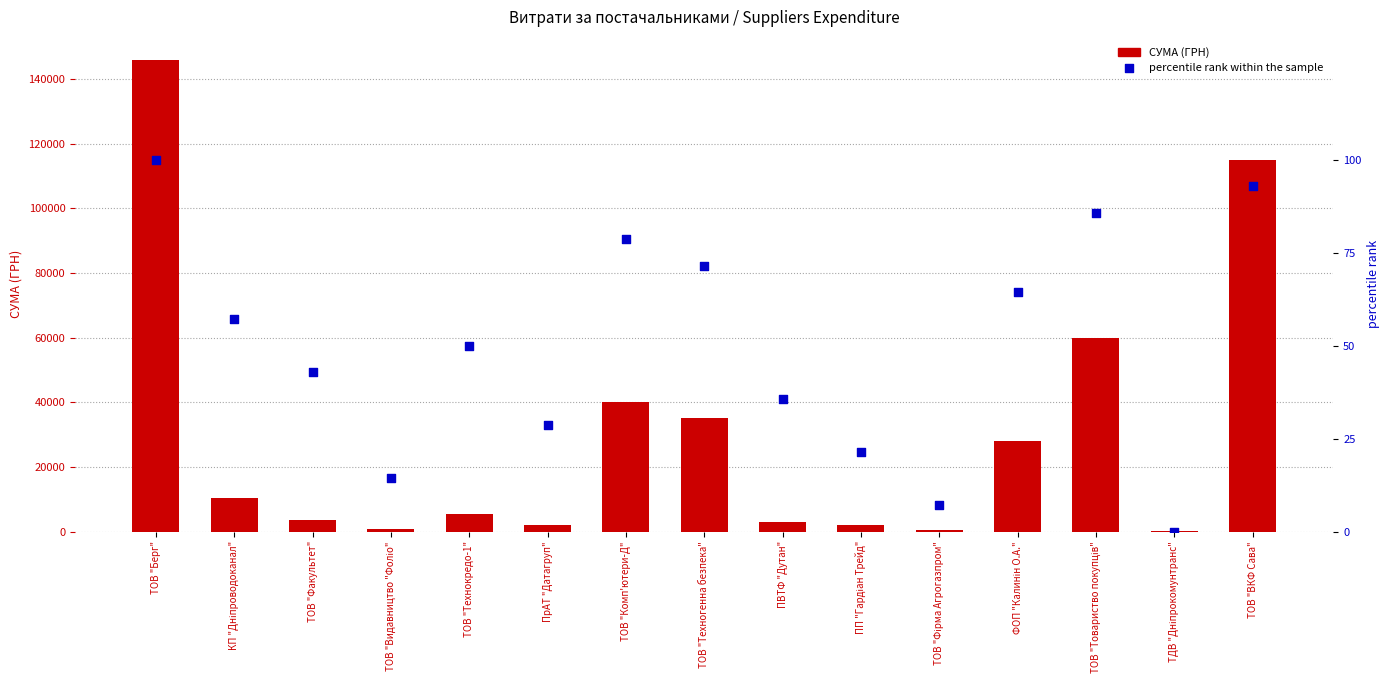

What is the total value across all series at КП "Дніпроводоканал"?

10339.0